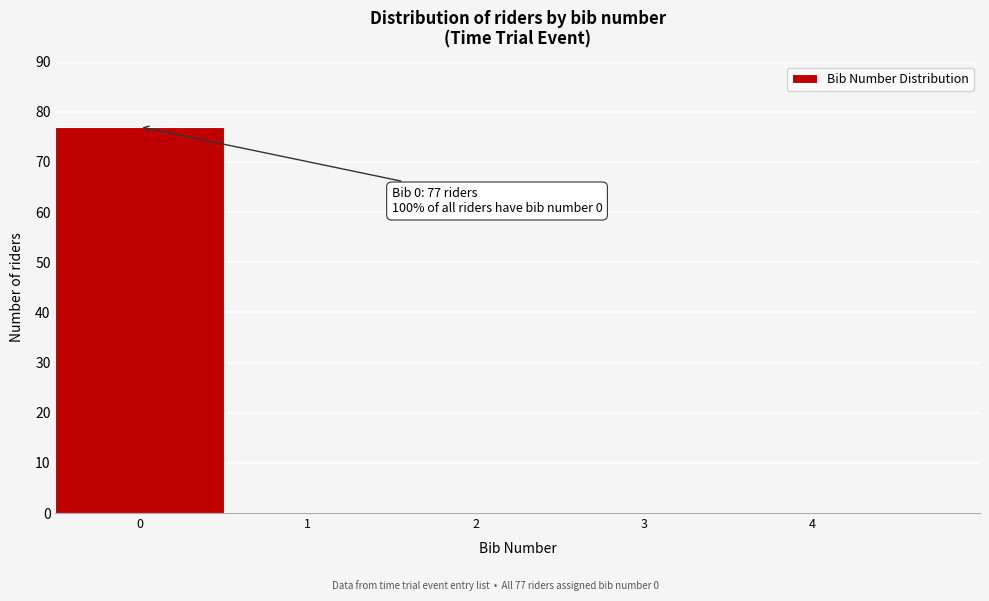

Over which range of the x-axis is the bar tallest?

-0.5 to 0.5